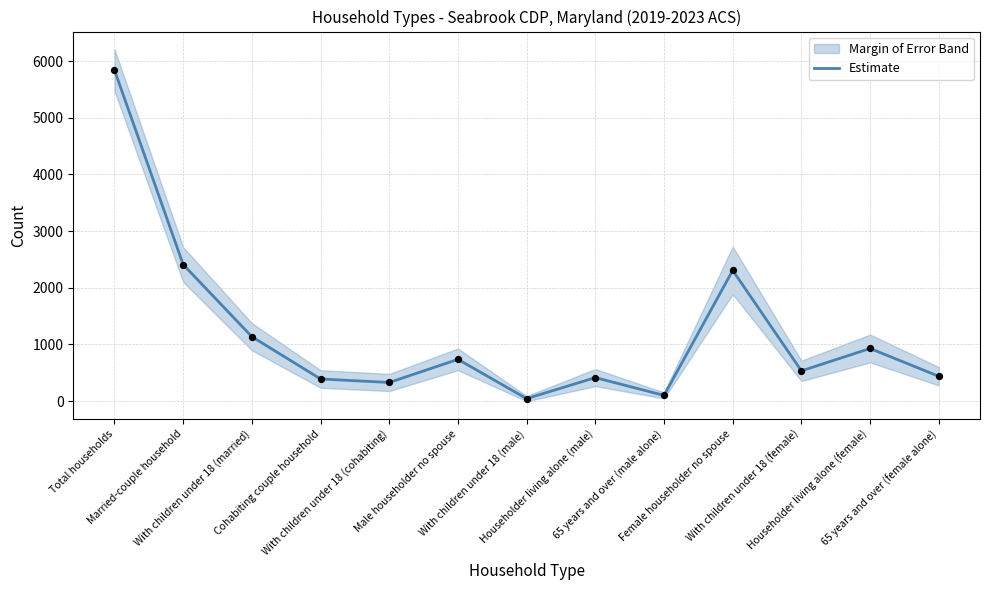

Approximately how many times larger is the value at Female householder no spouse compared to Total households?

0.4